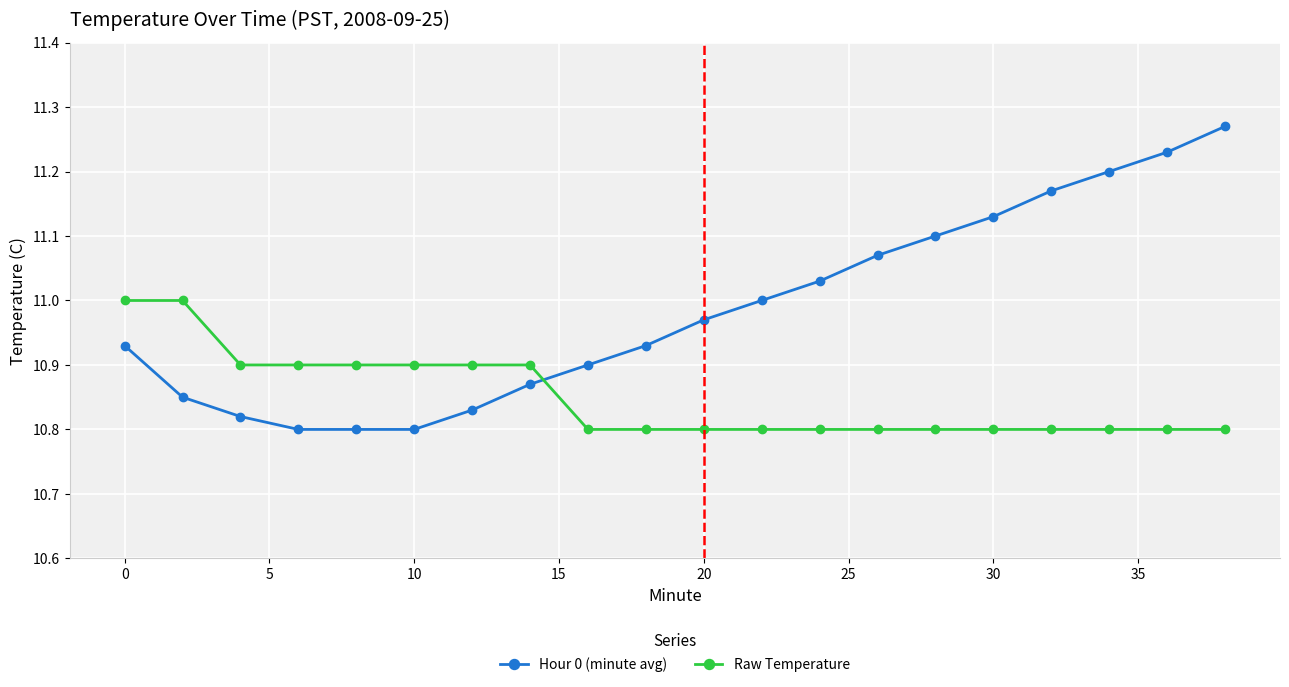

How many lines are shown in the chart?

2